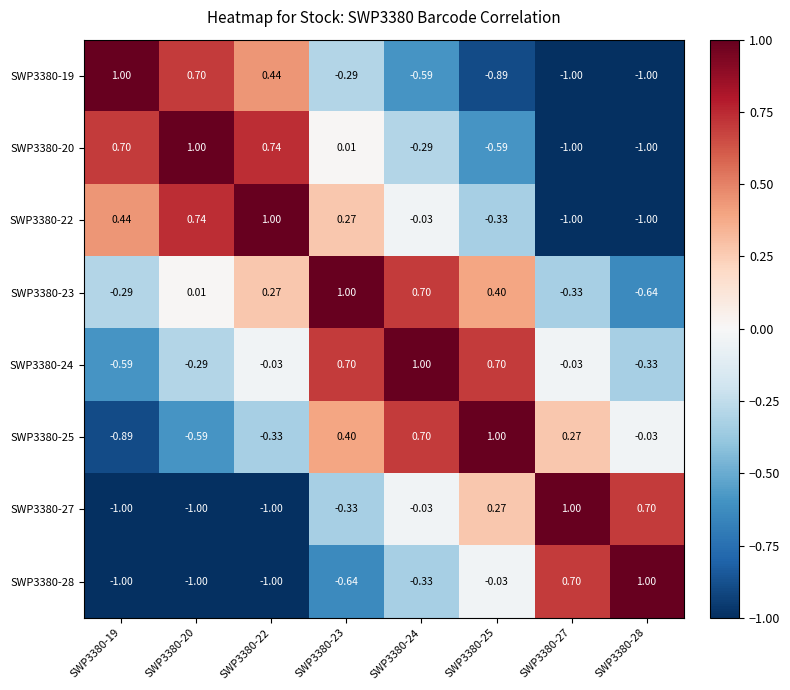

How many values in SWP3380-25 are above zero?

4